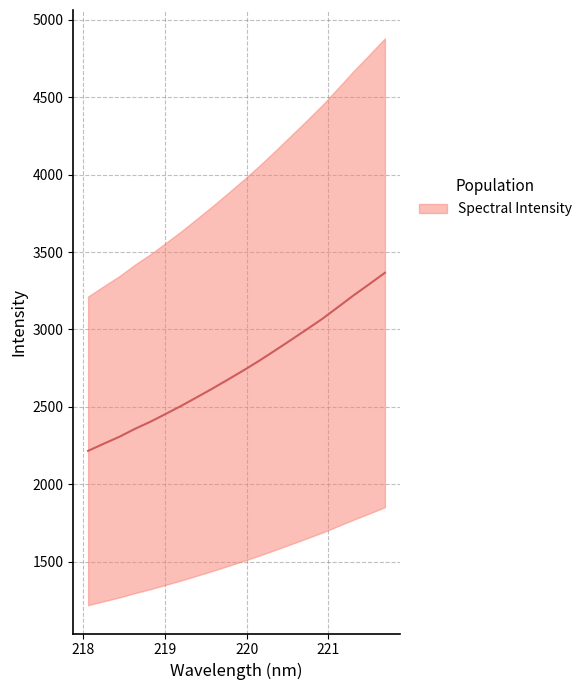

Where does the data first go above 2739?

219.9712